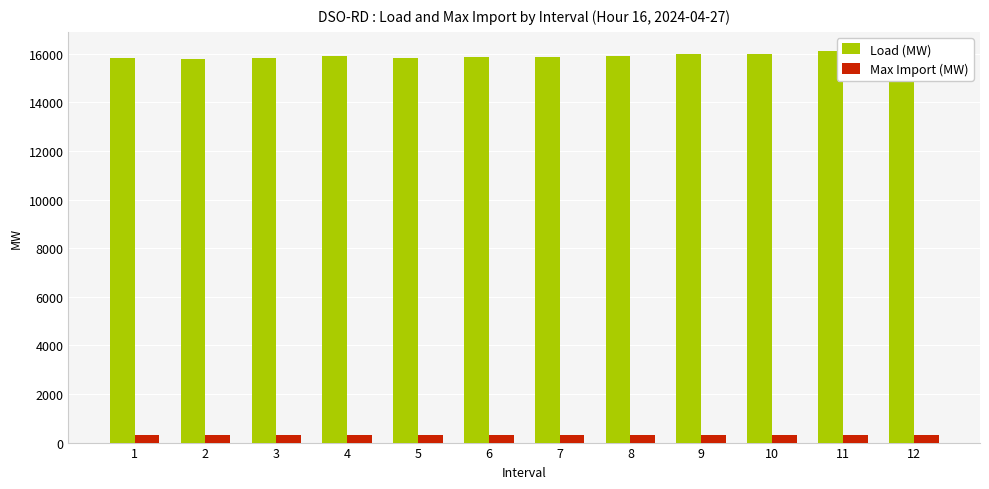

What is the maximum value shown in the chart?

16100.6